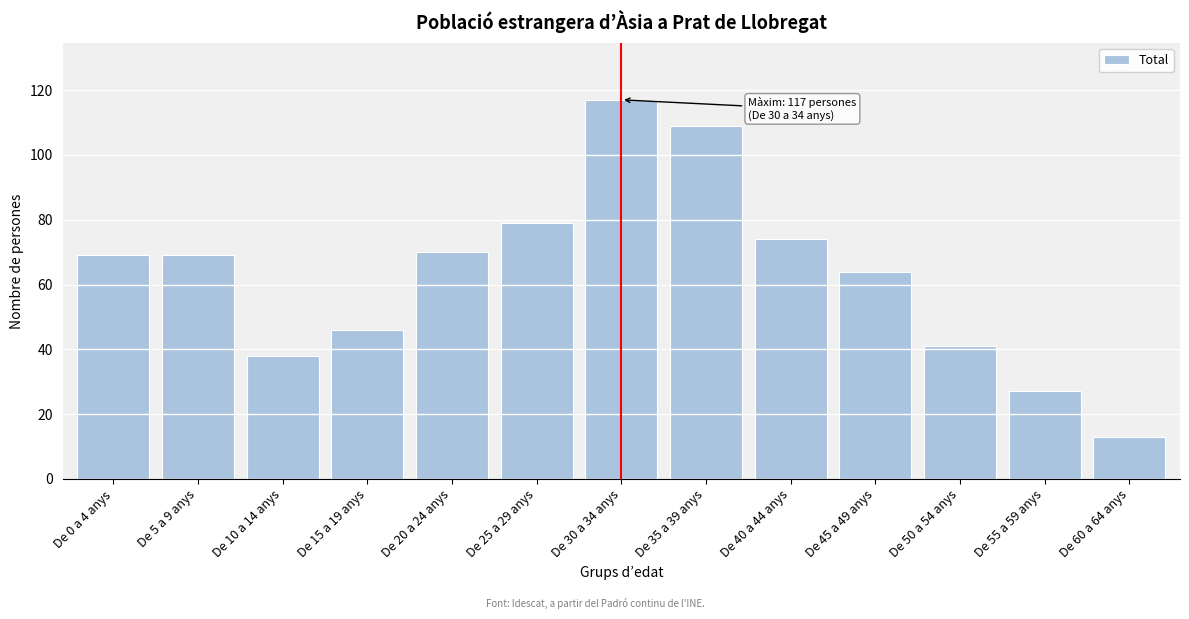

Reading right to left, transcribe all the data shown in this chart.

De 60 a 64 anys=13	De 55 a 59 anys=27	De 50 a 54 anys=41	De 45 a 49 anys=64	De 40 a 44 anys=74	De 35 a 39 anys=109	De 30 a 34 anys=117	De 25 a 29 anys=79	De 20 a 24 anys=70	De 15 a 19 anys=46	De 10 a 14 anys=38	De 5 a 9 anys=69	De 0 a 4 anys=69